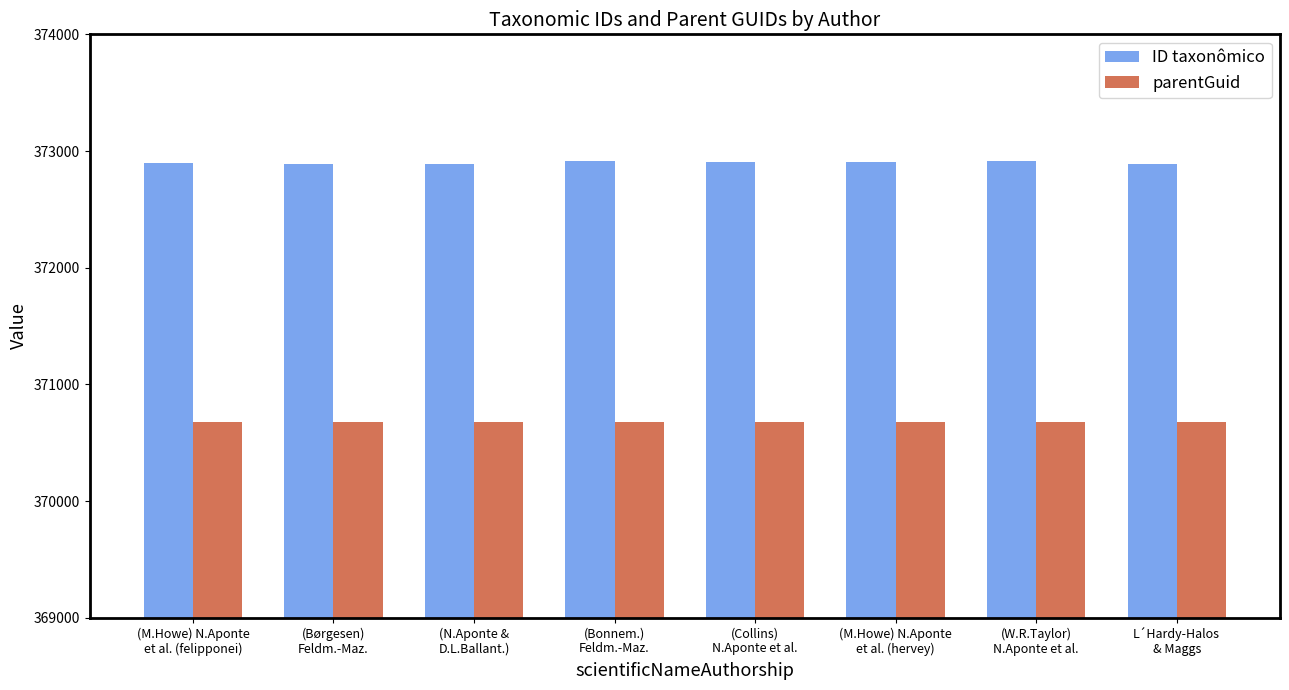

Count the ID taxonômico values in the range 372893 to 372912.

5